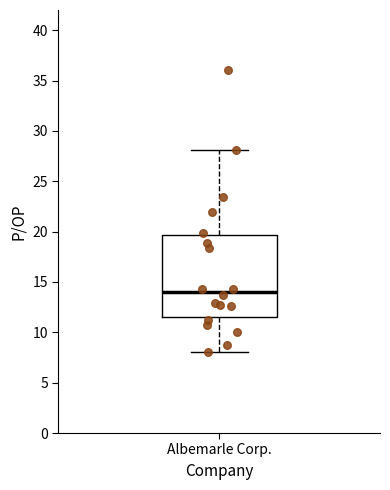

Where is the lower edge of the box for Albemarle Corp. on the y-axis? The values are not printed on the chart, so give them approximately, as read against the axis.

11.5